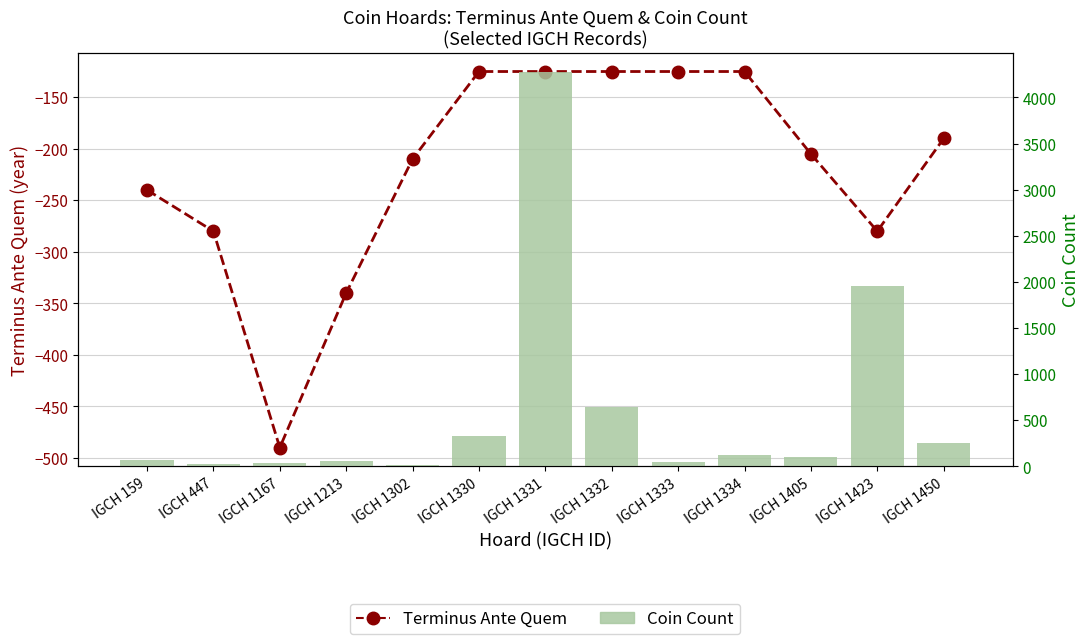

Which series has the widest spread of values?

Coin Count